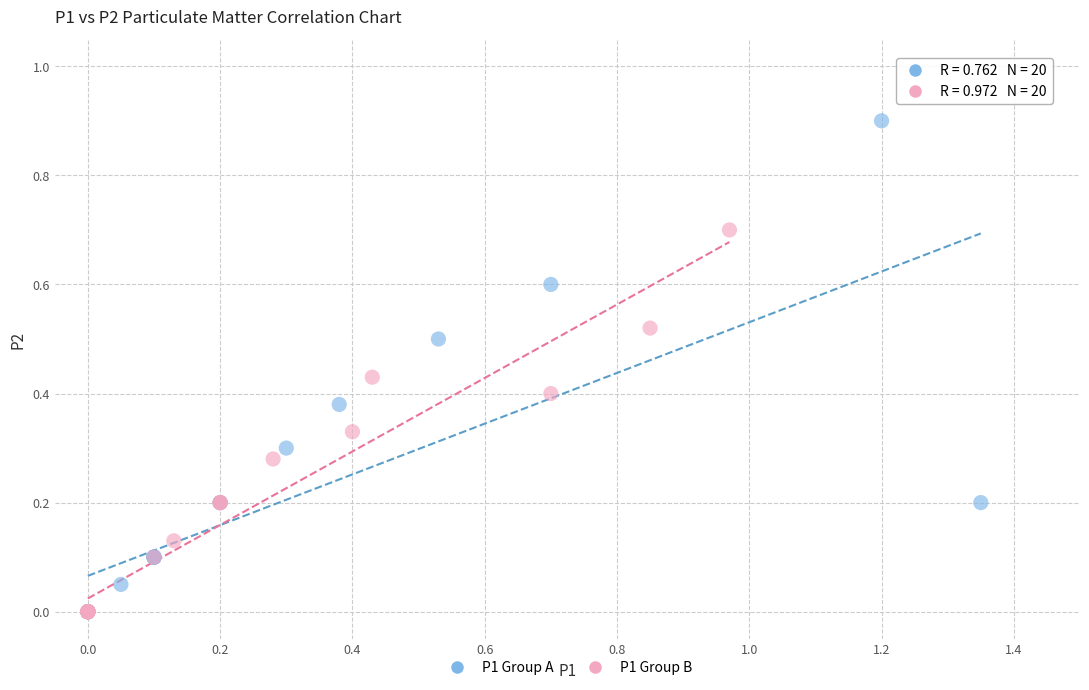

Which series reaches the maximum Y coordinate?

P1 Group A